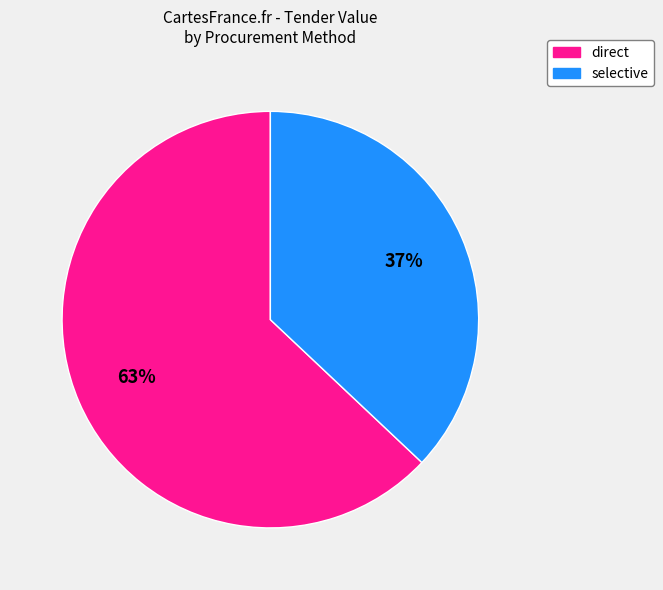

To the nearest percent, what is the average slice percentage?

50%